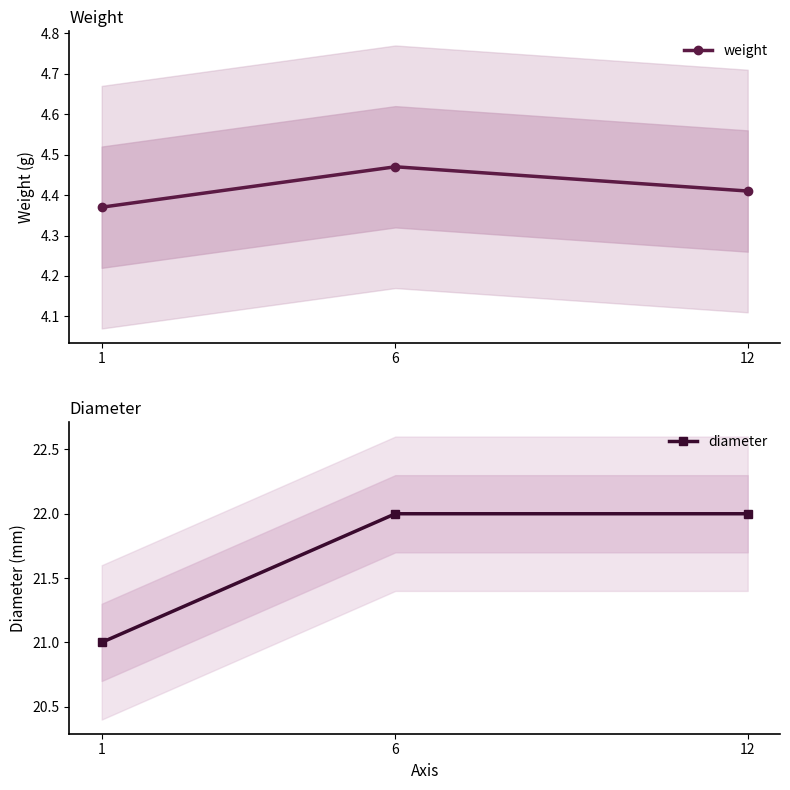

What are all the series names shown in the legend?

weight, diameter